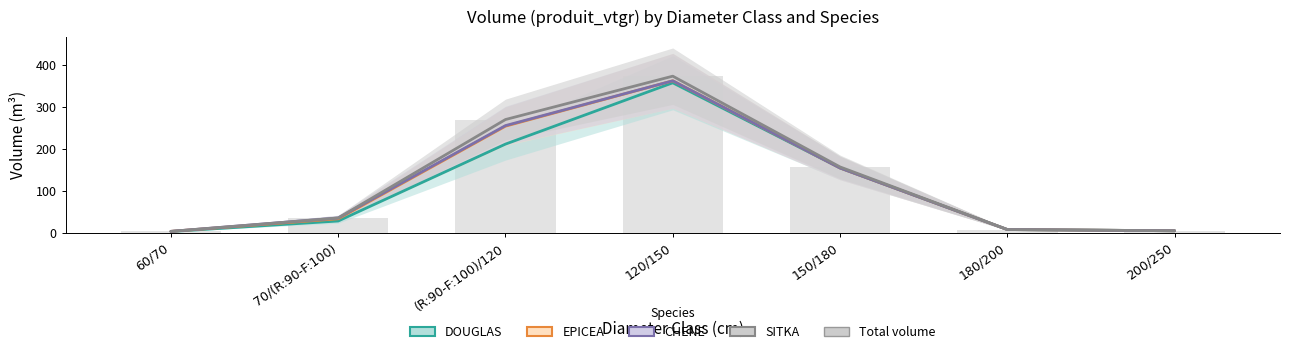

Is the value of EPICEA at 60/70 greater than the value of CHENE at 150/180?

No